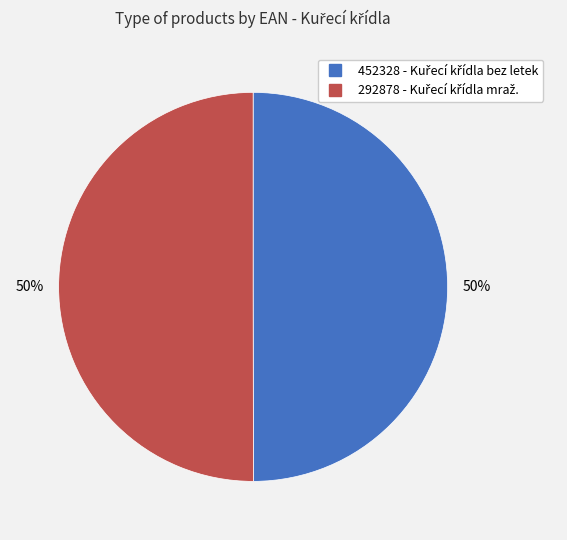

To the nearest percent, what is the average slice percentage?

50%